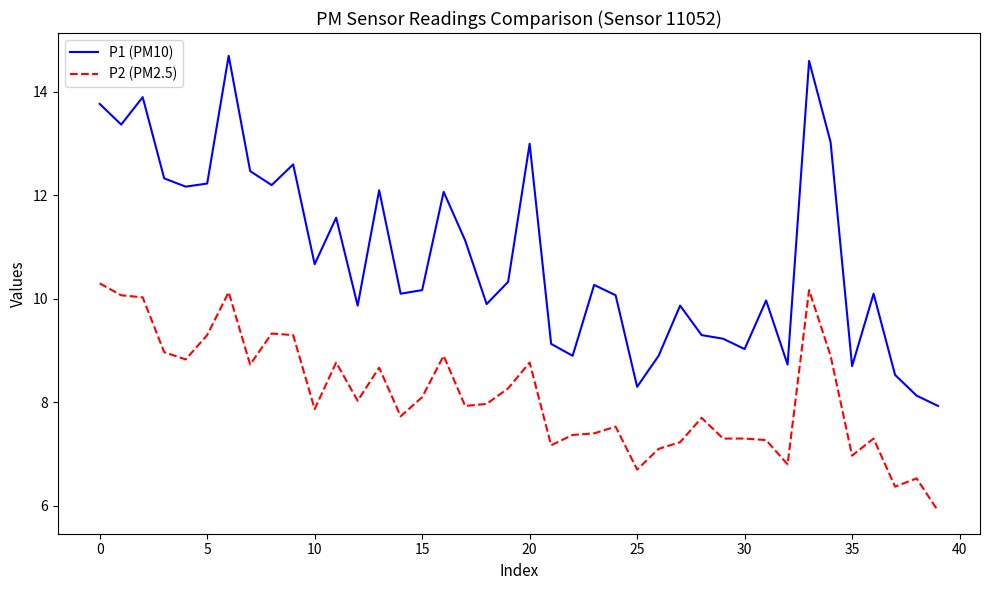

What is the minimum value shown in the chart?

5.9